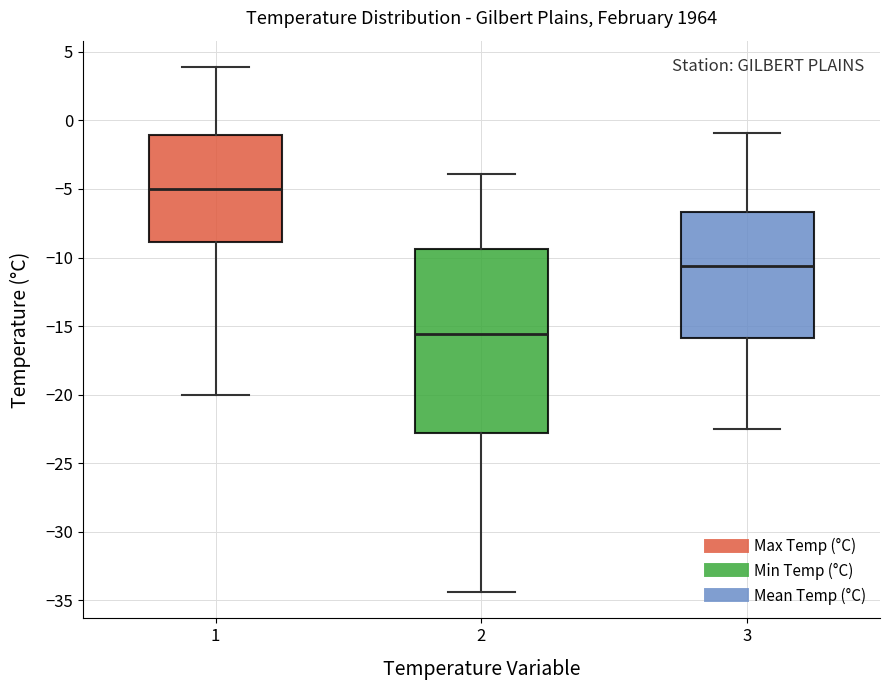

Which box is the tallest, from its lower edge to its upper edge?

2